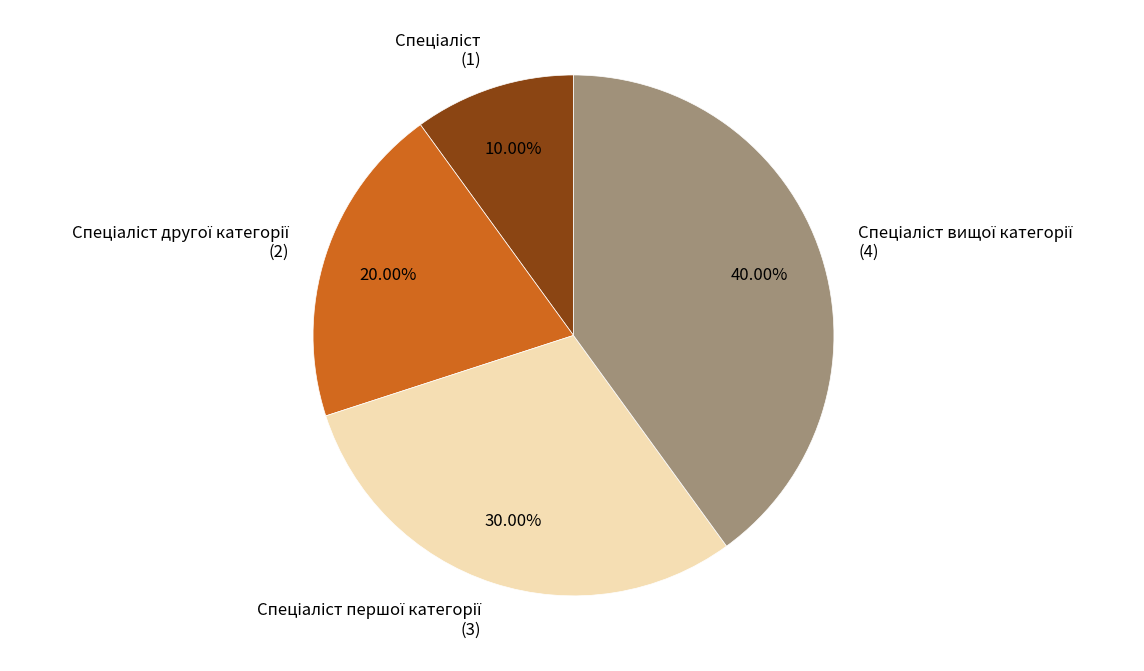

Is there a majority slice in this chart?

No